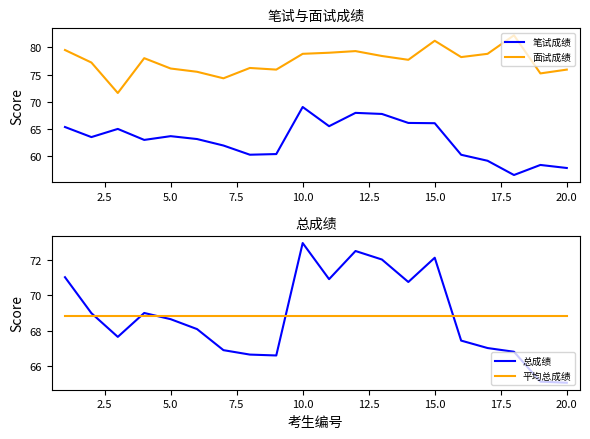

At how many categories does at least one series exceed 63?

20